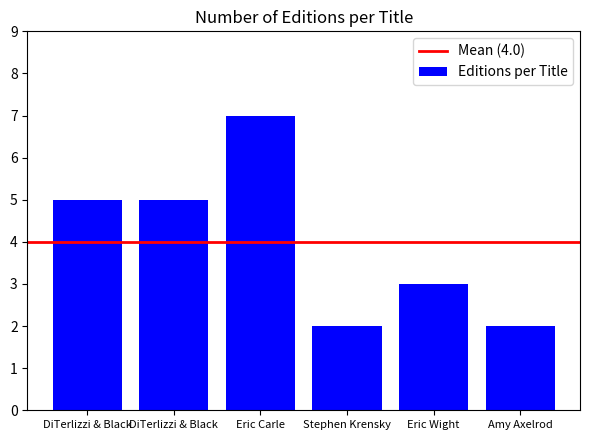

Reading left to right, list all the values displayed in this chart.

5	5	7	2	3	2